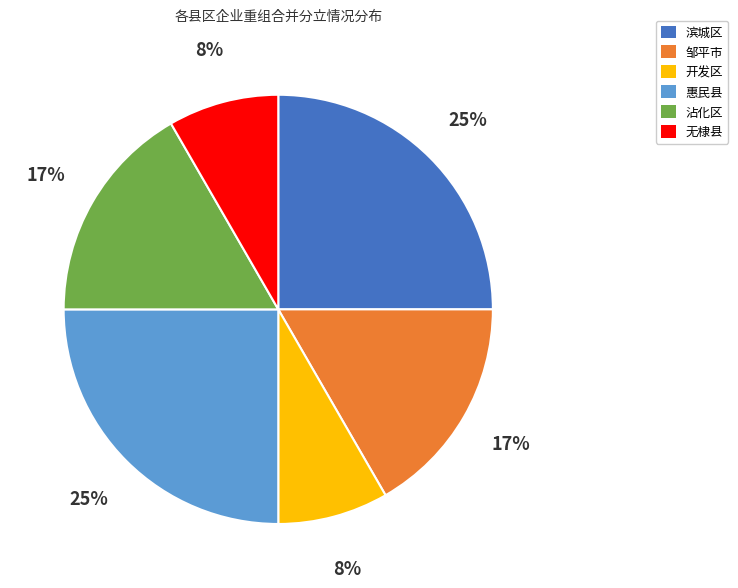

Is it true that 邹平市 is 6% of the pie?

False